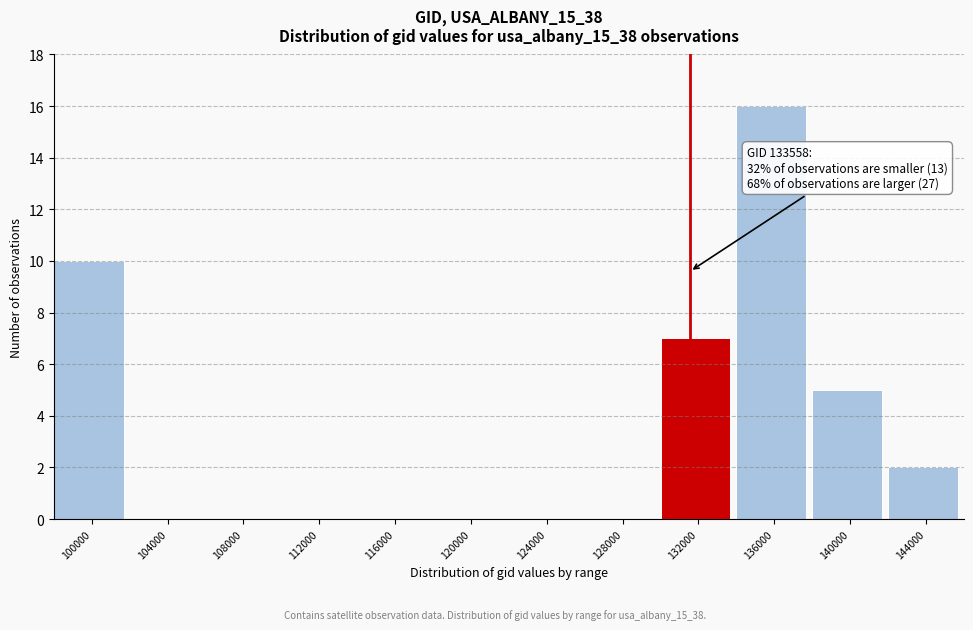

Reading left to right, transcribe all the data shown in this chart.

100000=10	104000=0	108000=0	112000=0	116000=0	120000=0	124000=0	128000=0	132000=7	136000=16	140000=5	144000=2